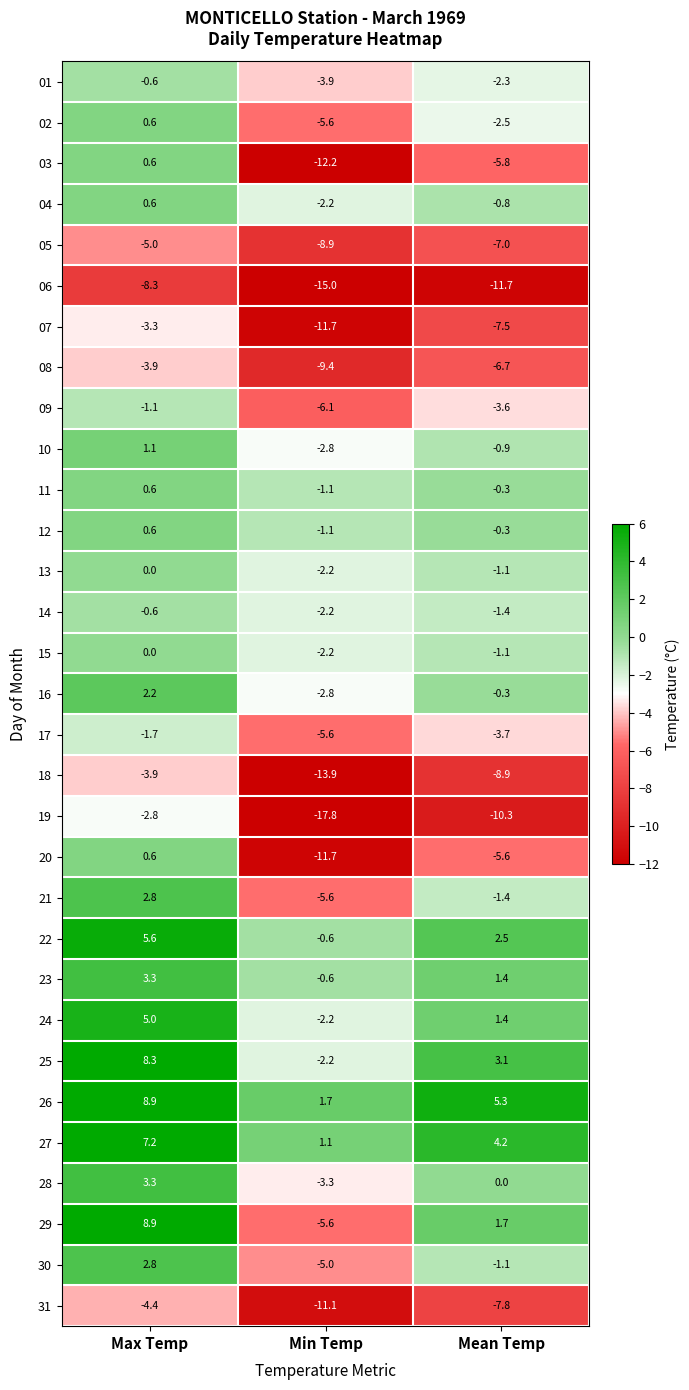

True or false: 08 has a value of -6.7 at Mean Temp.

True